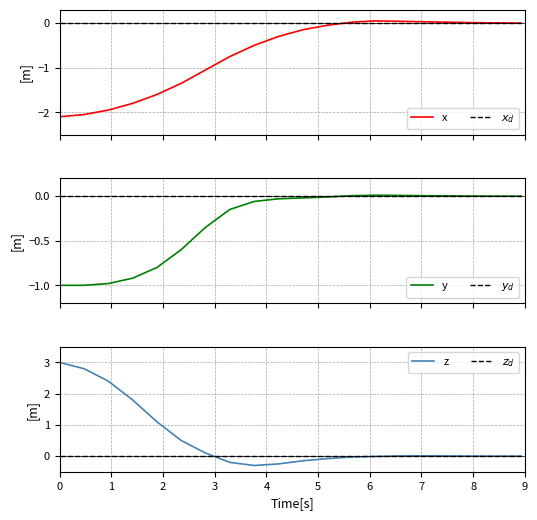

What is the highest value of the z series?

3.0